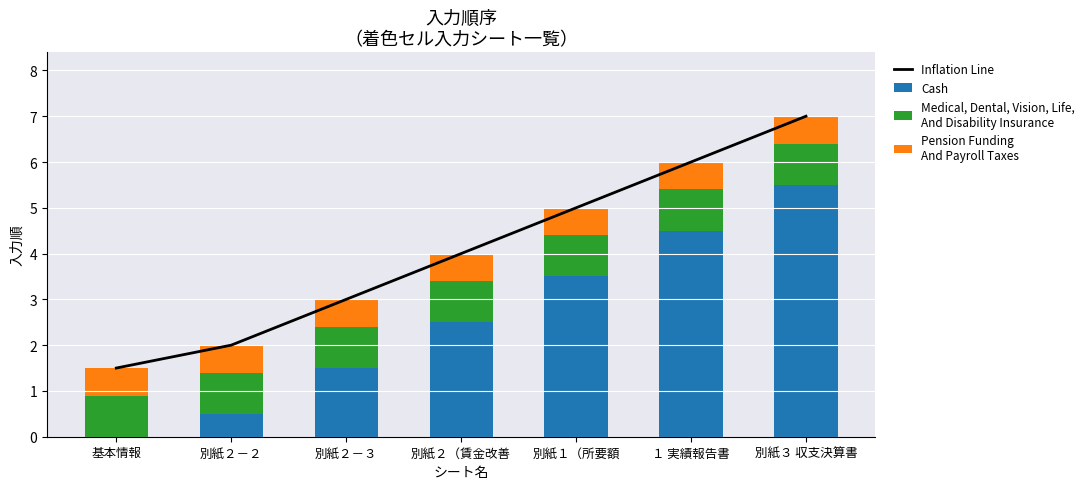

What is the highest value of the Inflation Line series?

7.0